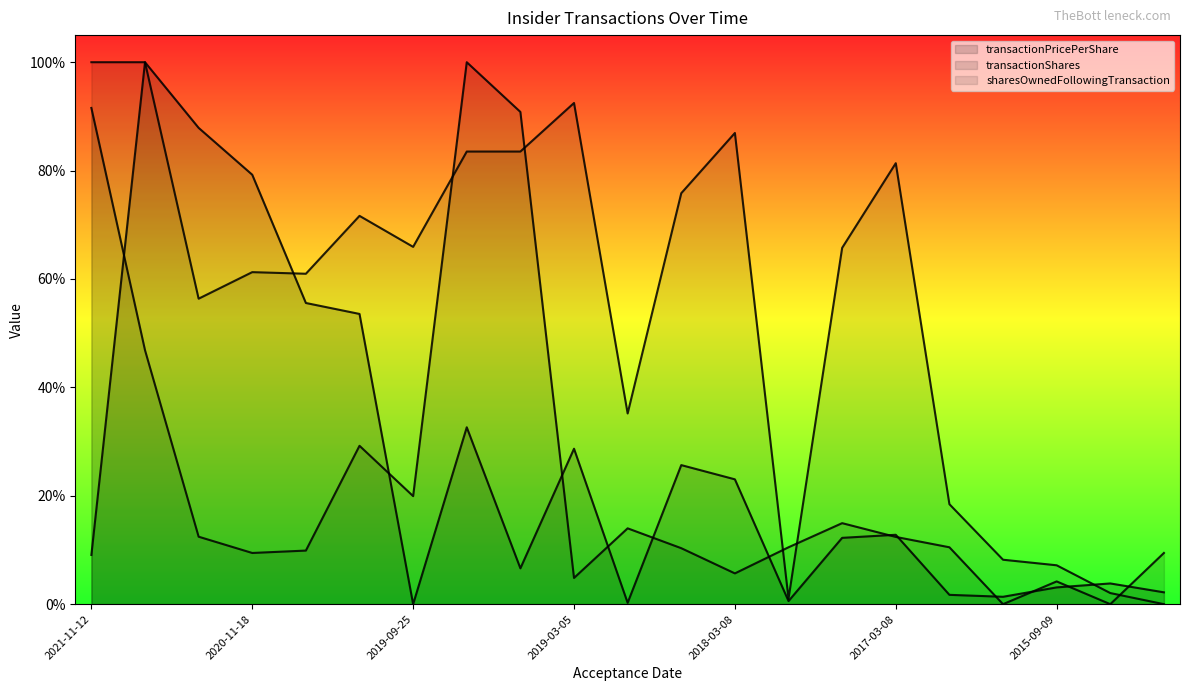

The sharesOwnedFollowingTransaction series shows 0.0 at 2017-09-15. True or false?

True